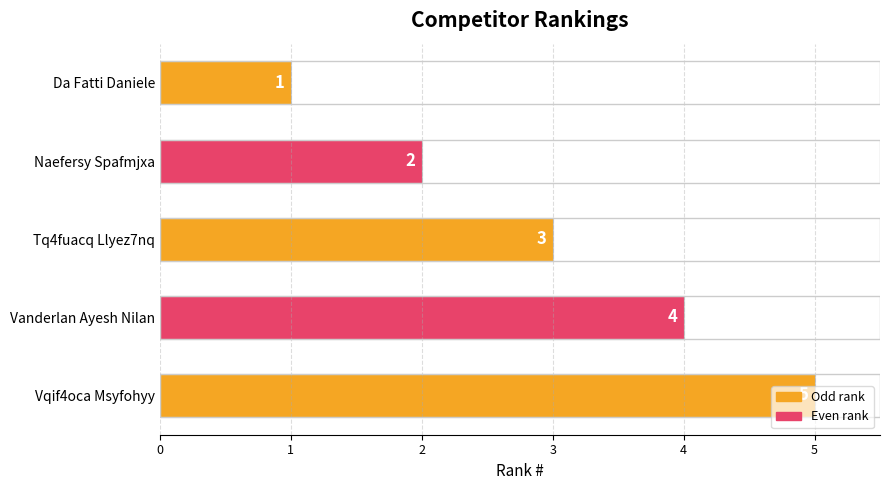

Is it true that the value at Tq4fuacq Llyez7nq is 5?

False